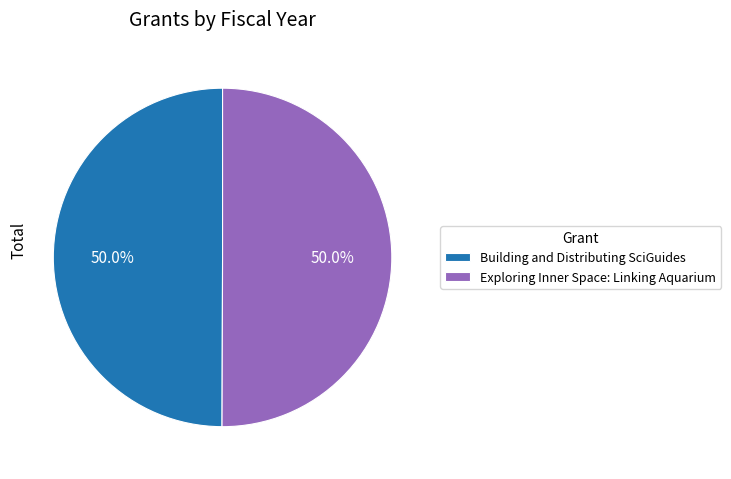

Combined, what portion of the pie is Building and Distributing SciGuides and Exploring Inner Space: Linking Aquarium?

100.0%